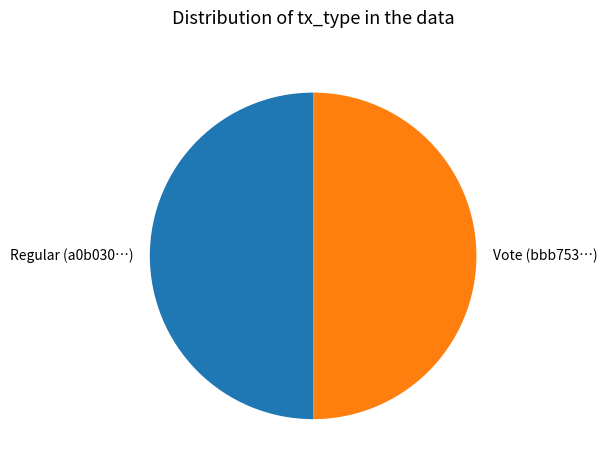

Combined, do Regular and Vote account for over 50%?

Yes